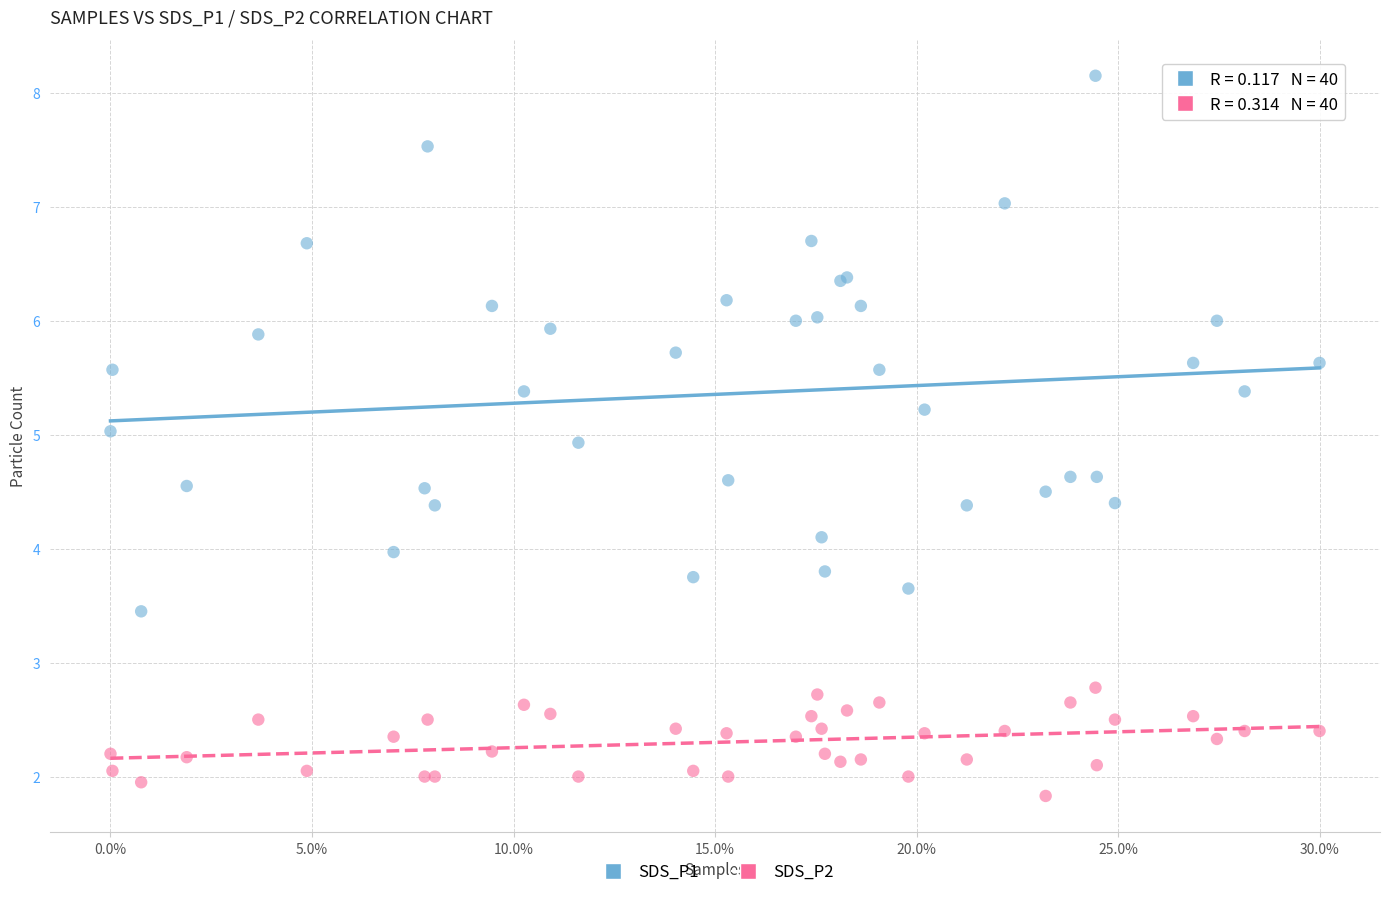

Which series has the largest Y range (max minus min)?

SDS_P1